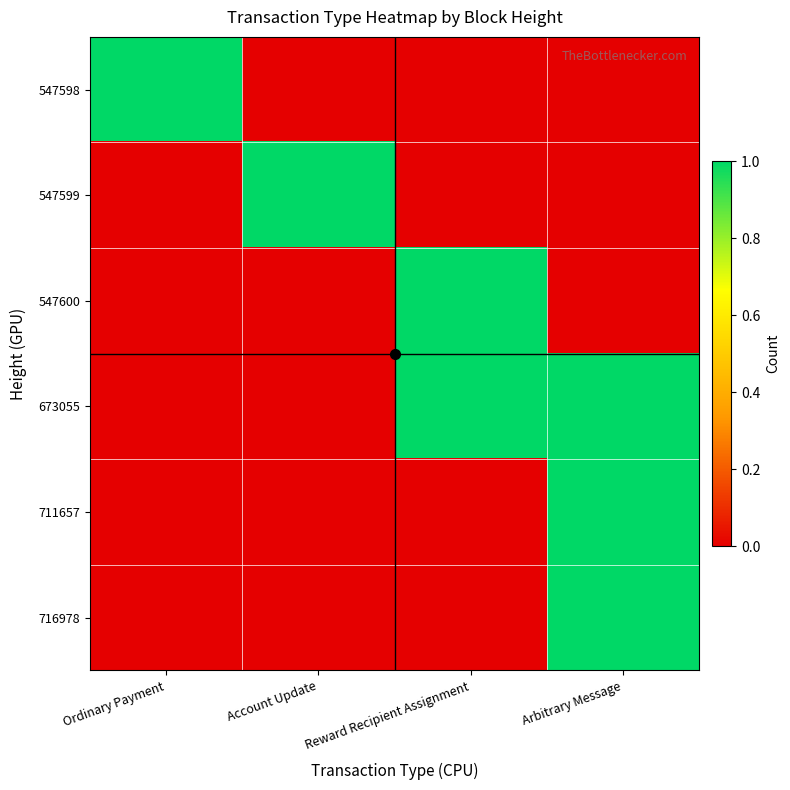

Reading left to right, transcribe all the data shown in this chart.

547598: Ordinary Payment=1	Account Update=0	Reward Recipient Assignment=0	Arbitrary Message=0
547599: Ordinary Payment=0	Account Update=1	Reward Recipient Assignment=0	Arbitrary Message=0
547600: Ordinary Payment=0	Account Update=0	Reward Recipient Assignment=1	Arbitrary Message=0
673055: Ordinary Payment=0	Account Update=0	Reward Recipient Assignment=1	Arbitrary Message=1
711657: Ordinary Payment=0	Account Update=0	Reward Recipient Assignment=0	Arbitrary Message=1
716978: Ordinary Payment=0	Account Update=0	Reward Recipient Assignment=0	Arbitrary Message=1